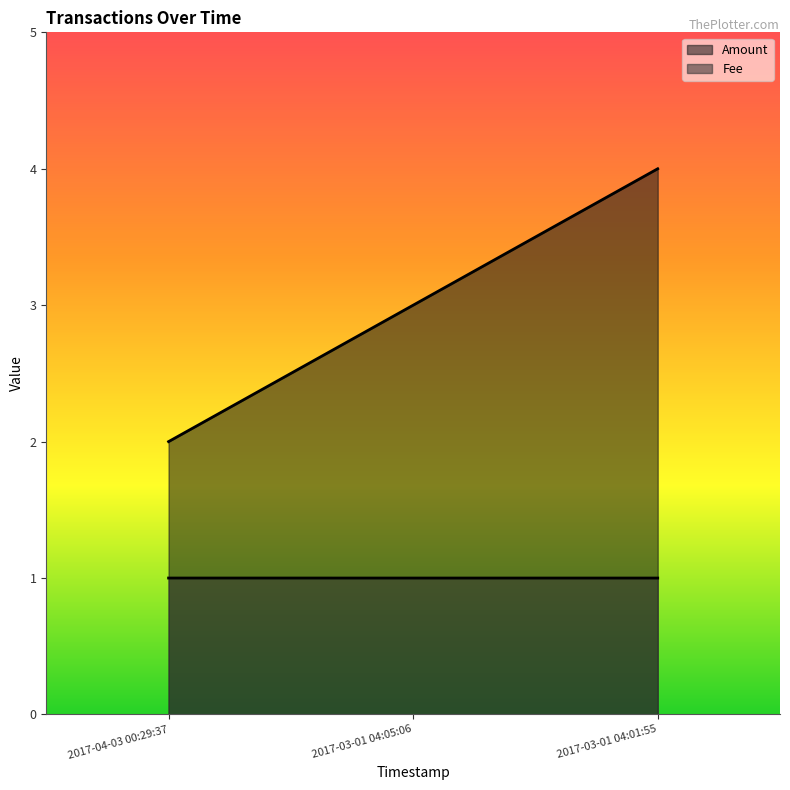

What is the lowest value of the Fee series?

1.0